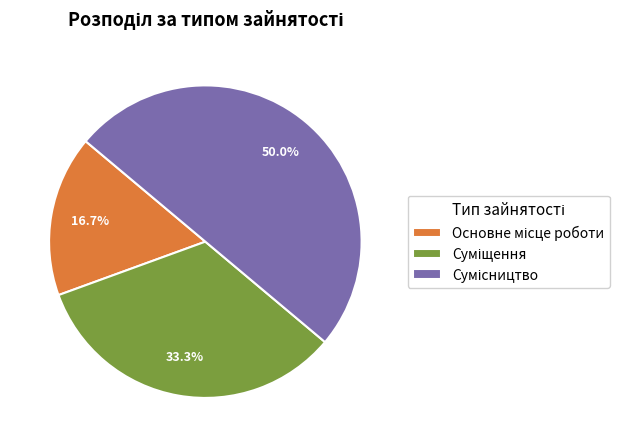

Rank the categories by value from lowest to highest.

Основне місце роботи, Суміщення, Сумісництво